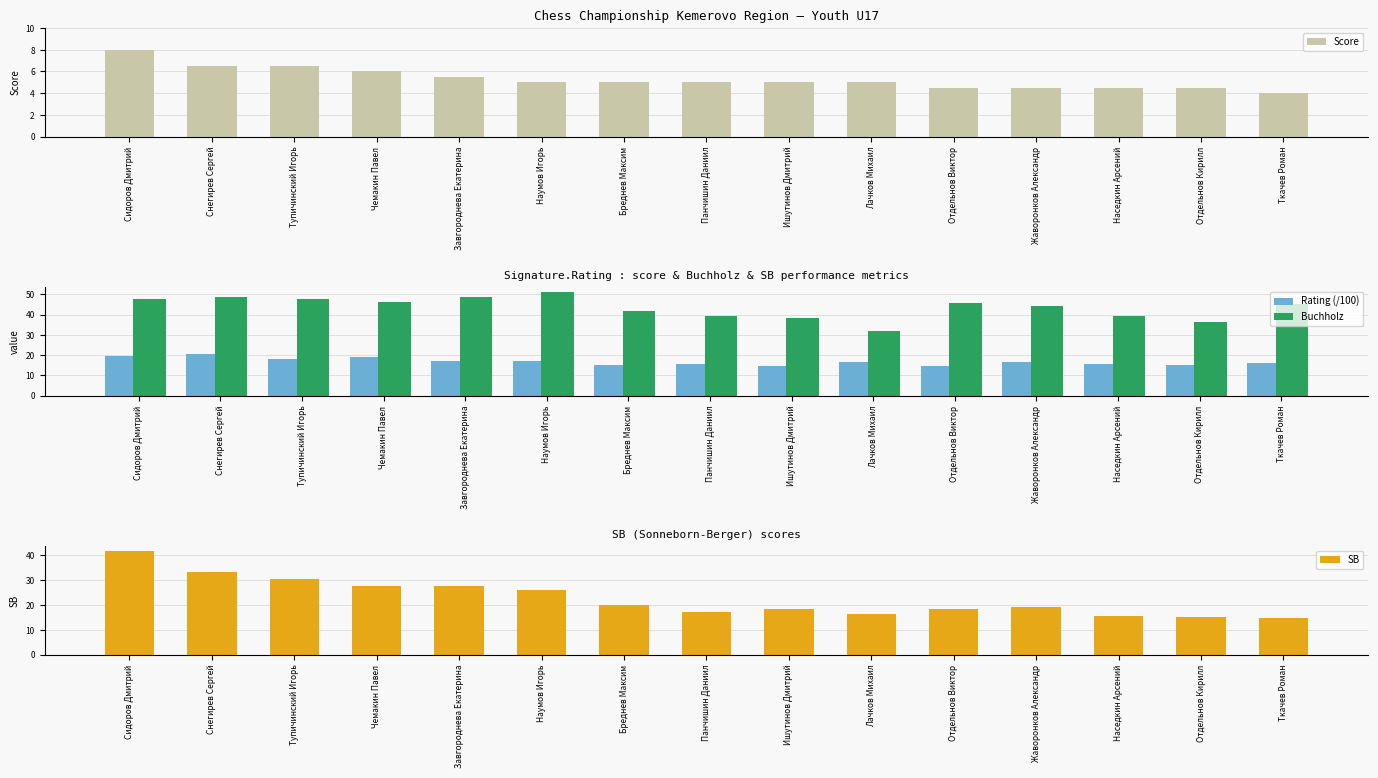

What is the highest value of the Score series?

8.0